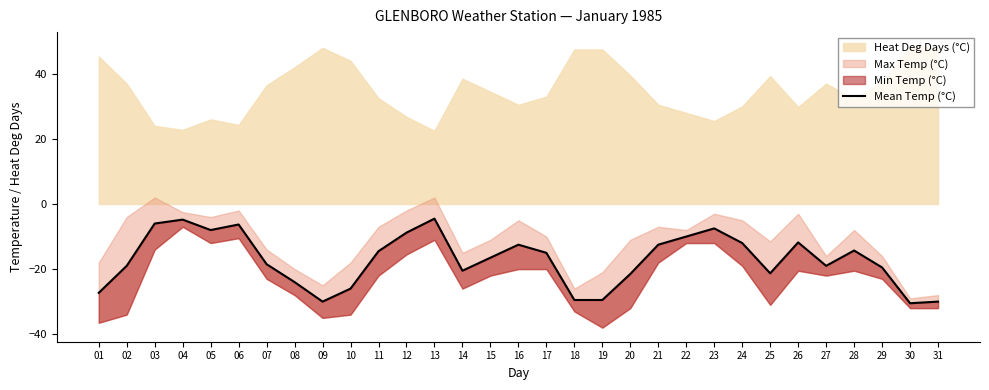

What is the difference between the maximum and minimum values?

26.0